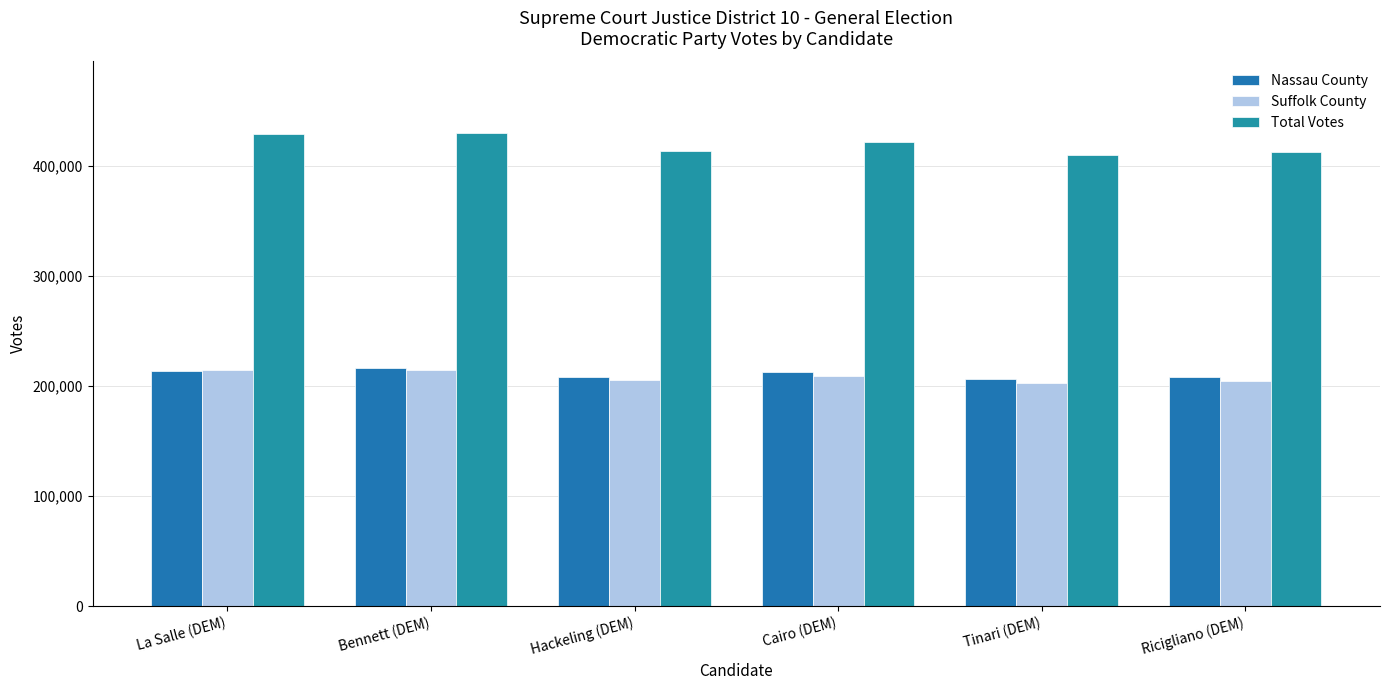

True or false: Nassau County has a value of 214018 at La Salle (DEM).

True